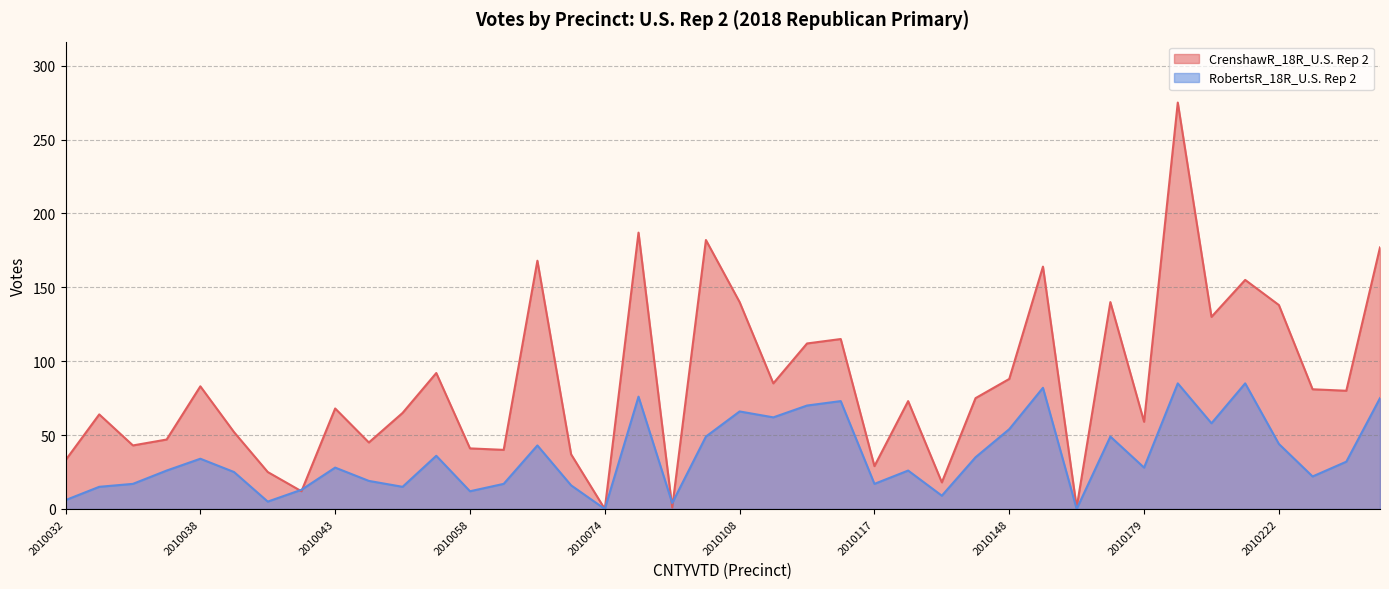

List the series in order of their peak value, highest first.

CrenshawR_18R_U.S. Rep 2, RobertsR_18R_U.S. Rep 2